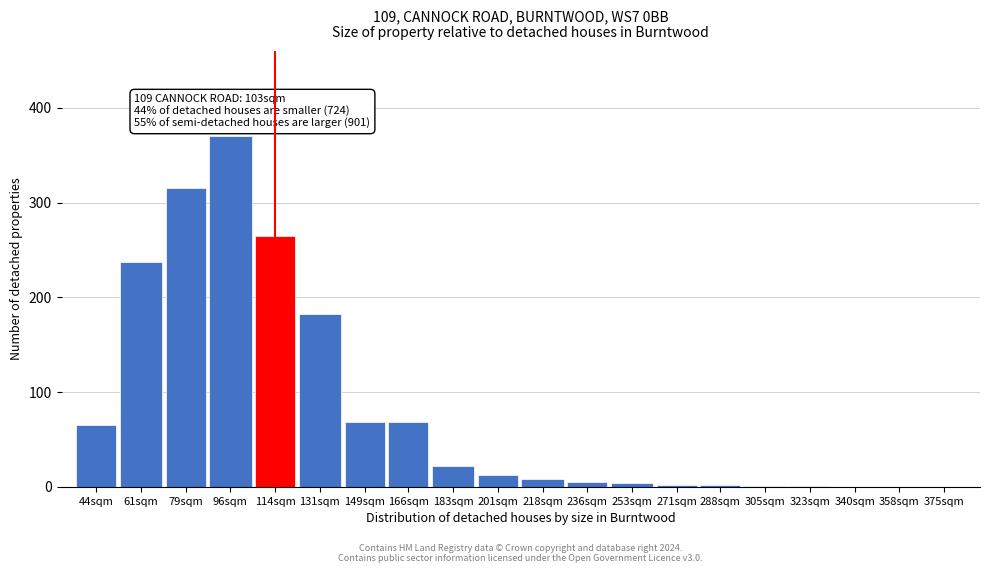

Which label corresponds to the largest value in the chart?

96sqm